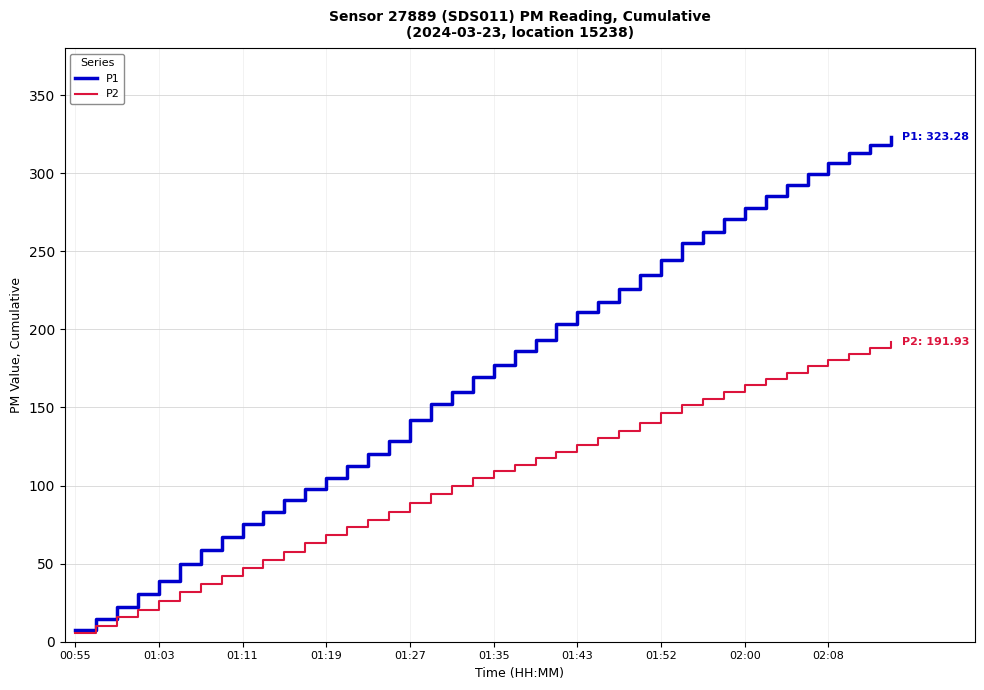

Which series has the largest range (max minus min)?

P1